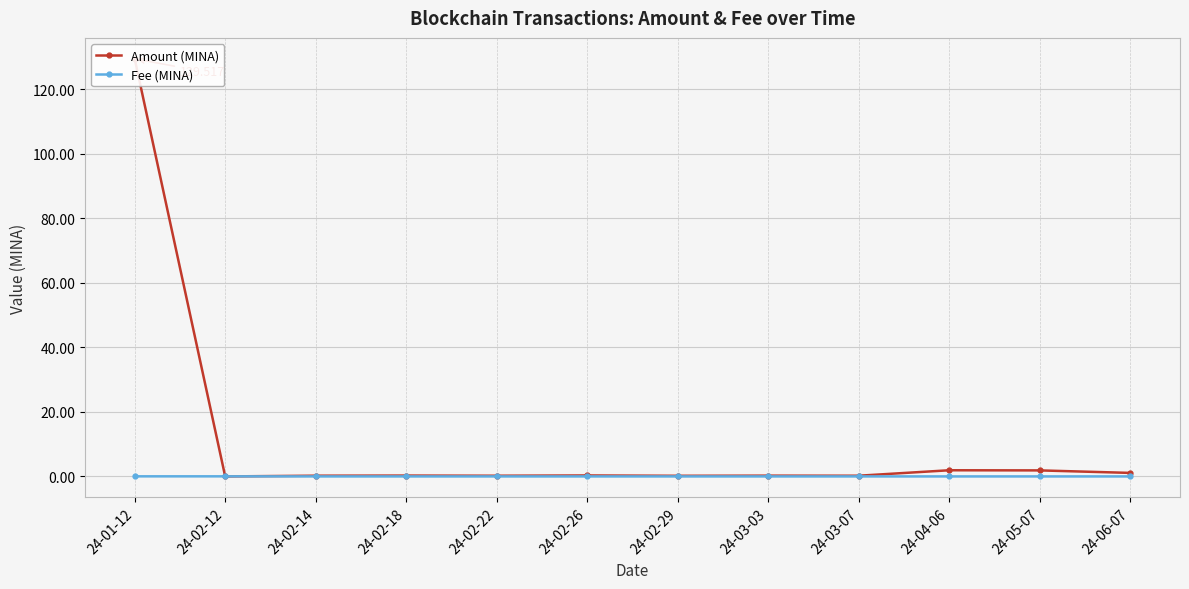

What is the label of the 3rd point from the left?

24-02-14